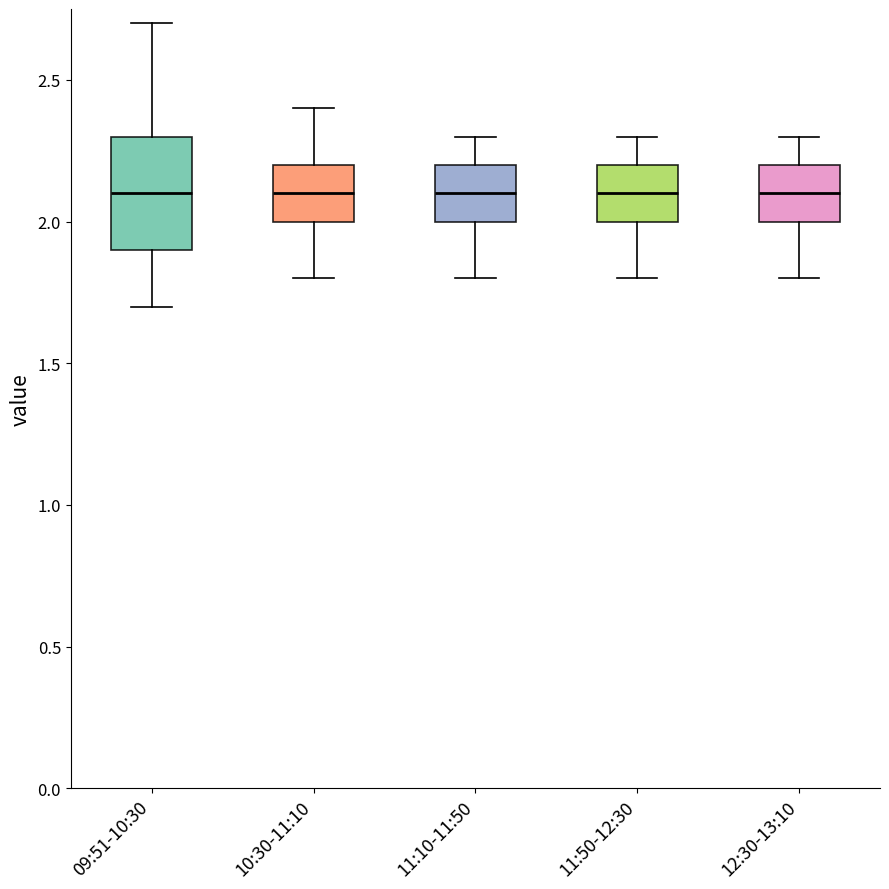

Where does the lower whisker of the box for 12:30-13:10 end on the y-axis? The values are not printed on the chart, so give them approximately, as read against the axis.

1.8